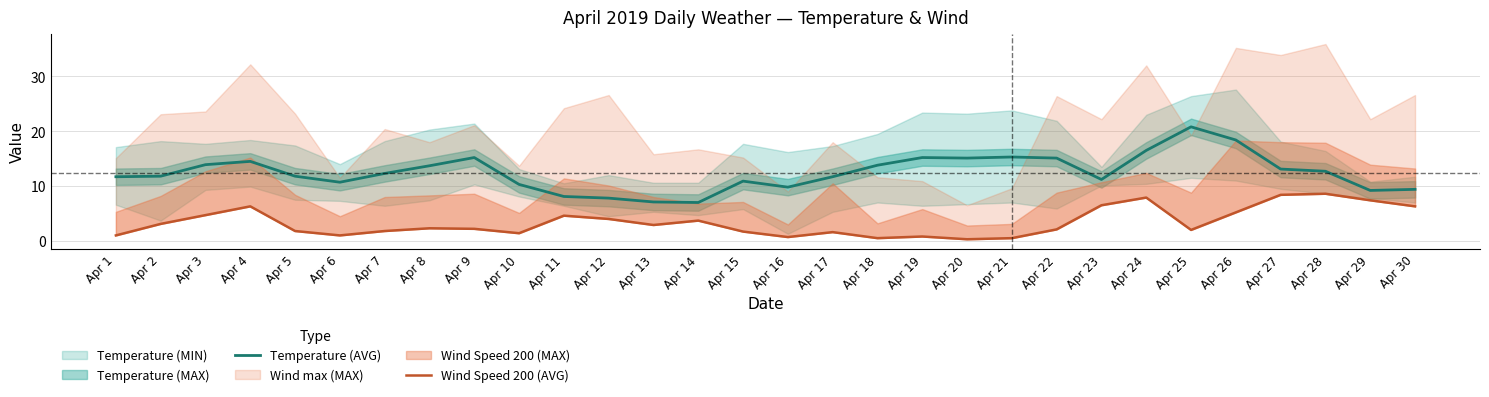

True or false: Temperature (AVG) has a value of 20.0 at Apr 18.

False